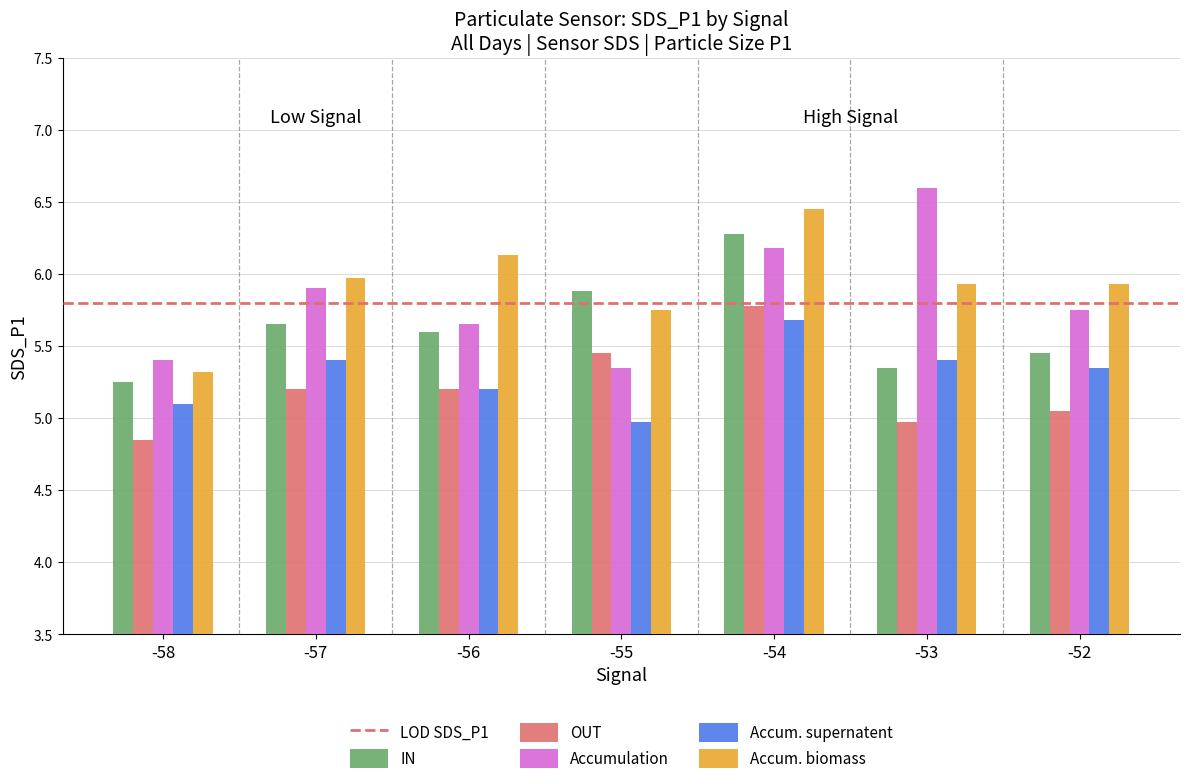

Which series changed the most between -58 and -56?

Accum. biomass